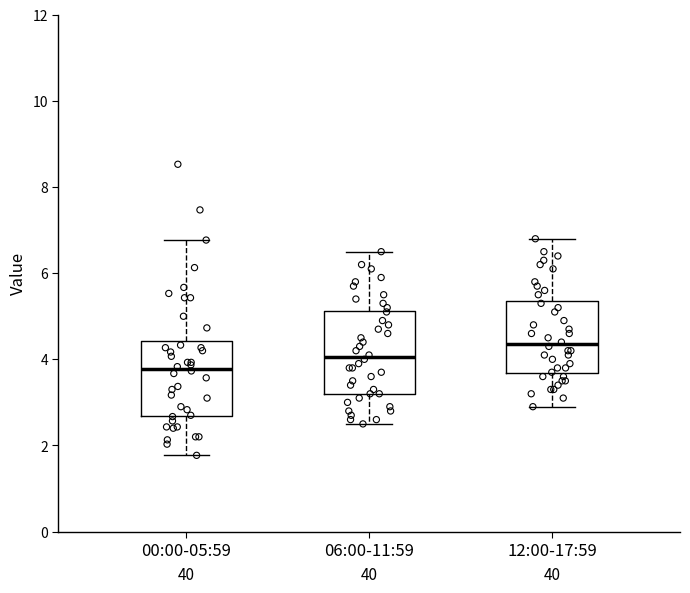

Reading left to right, transcribe this box plot: for each box, give where its median line is, the range the box spans, and where its two whiskers end, as read against the y-axis. The values are not printed on the chart, so give them approximately, as read against the axis.

00:00-05:59: median 3.8, box 2.6 to 4.4, whiskers 1.8 to 6.8
06:00-11:59: median 4.0, box 3.2 to 5.2, whiskers 2.6 to 6.6
12:00-17:59: median 4.4, box 3.6 to 5.4, whiskers 3.0 to 6.8